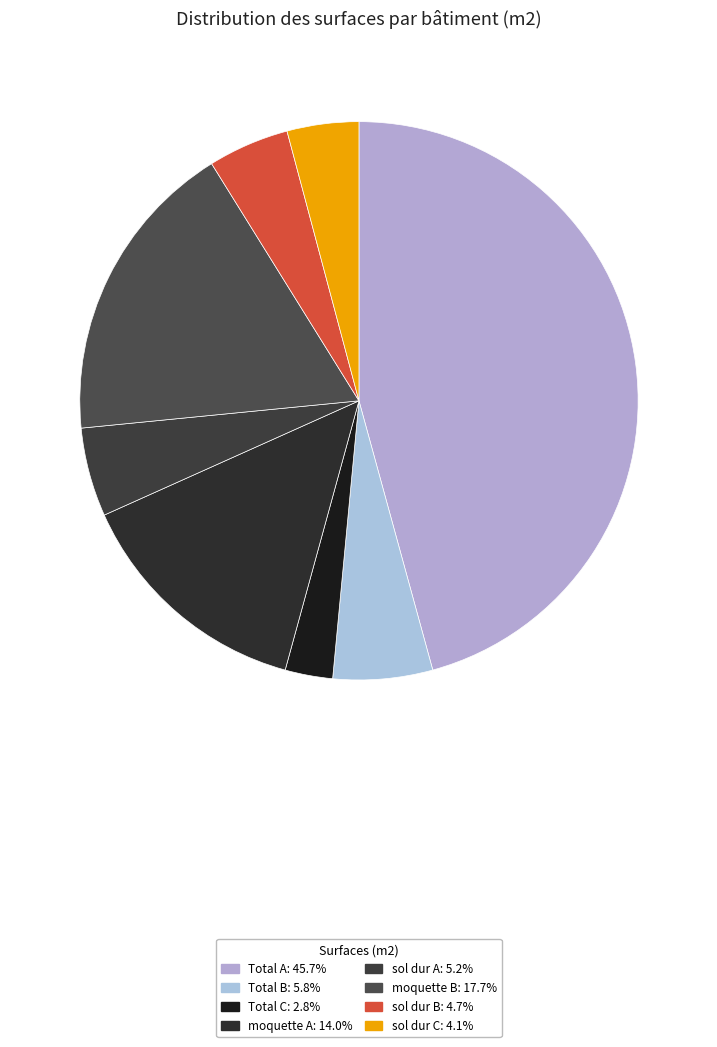

How many slices are in this pie chart?

8